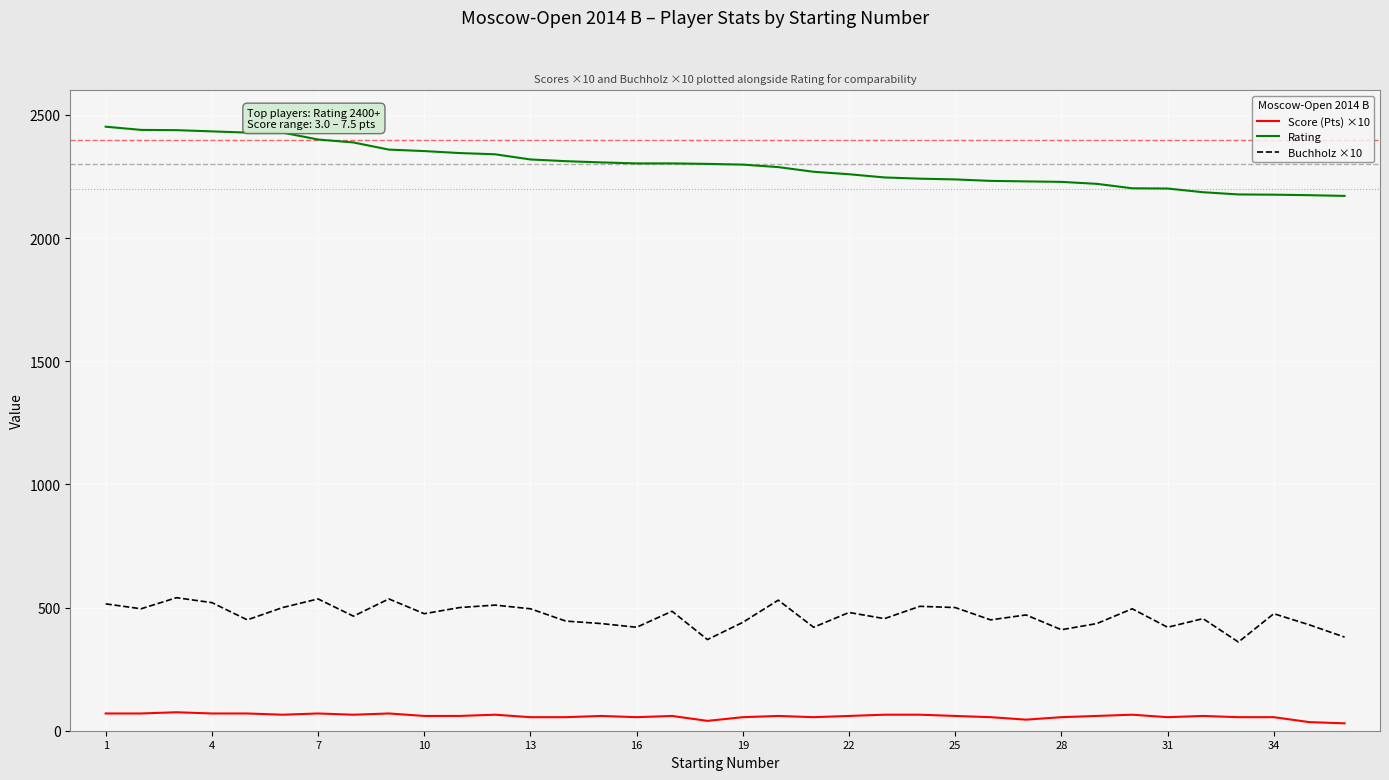

True or false: Rating and Buchholz ×10 cross at least once.

False